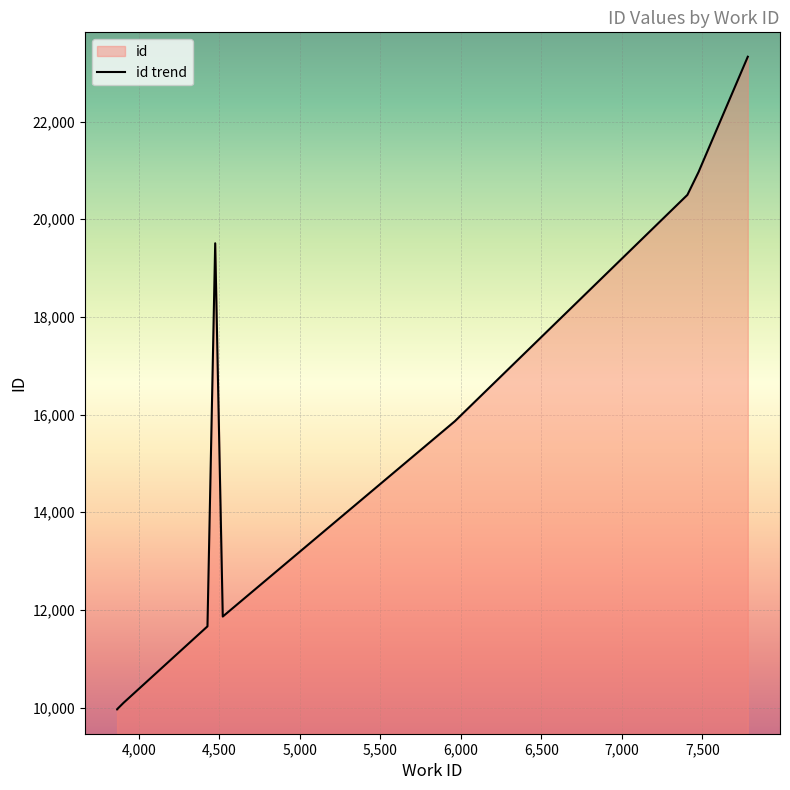

Count the number of values greater than 15863.

4